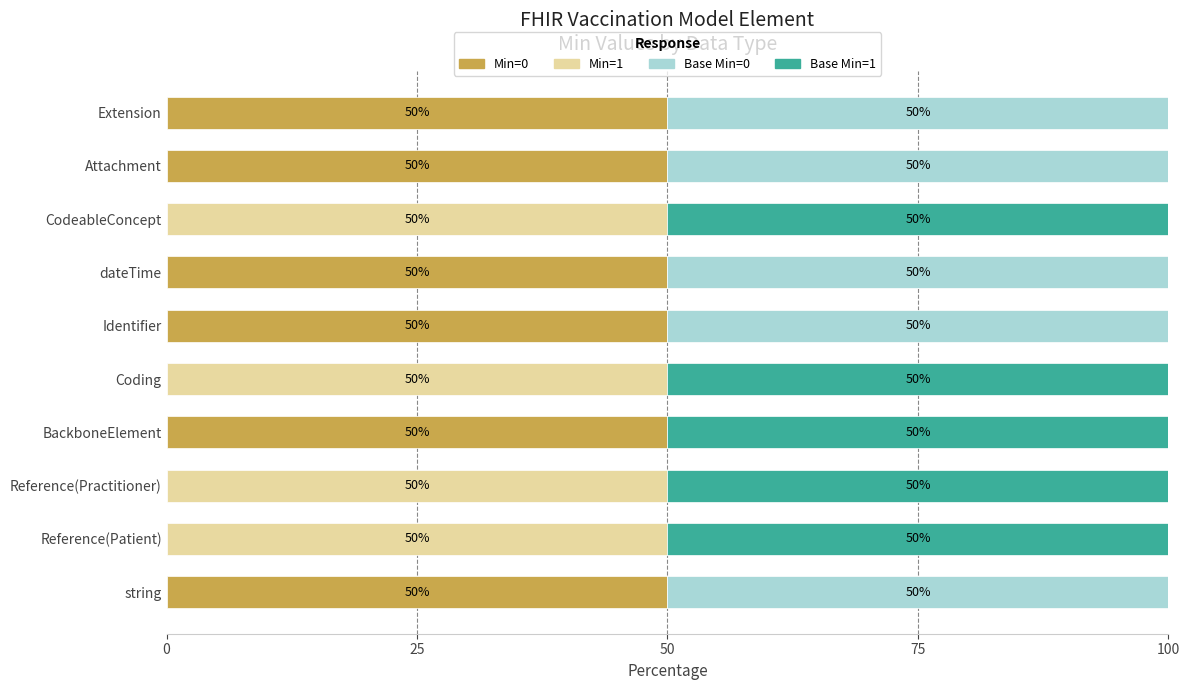

The Min=0 series shows 0 at Reference(Patient). True or false?

True